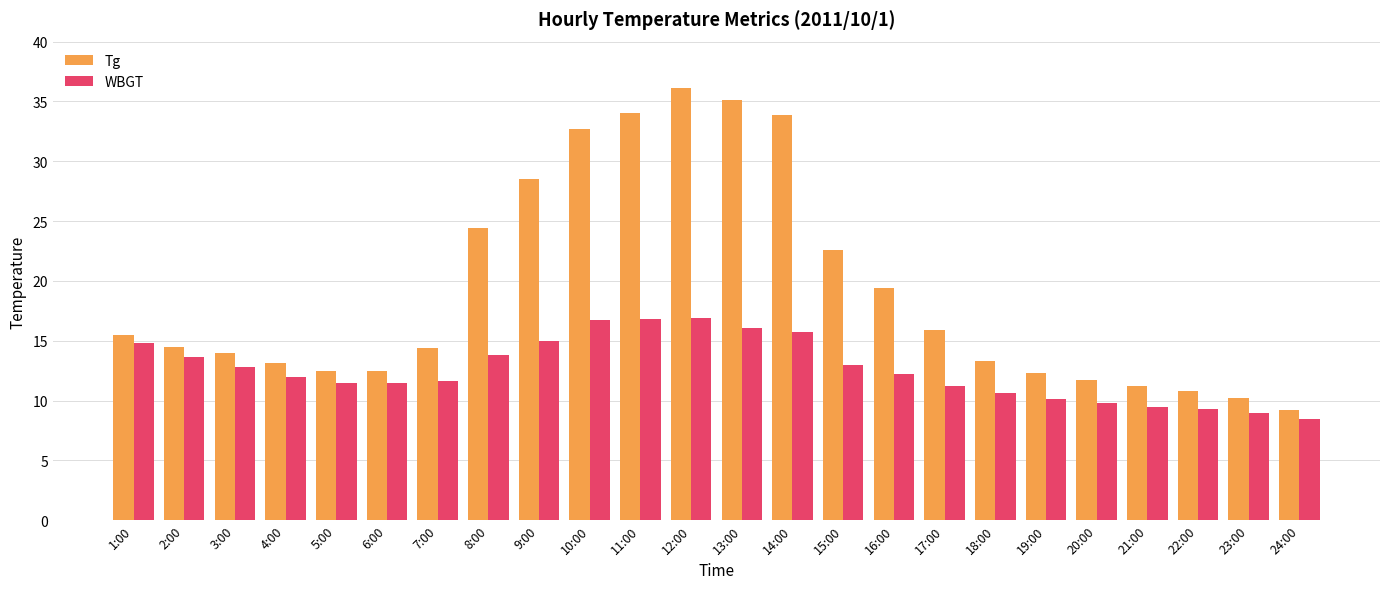

What is the label of the 1st bar from the right?

24:00